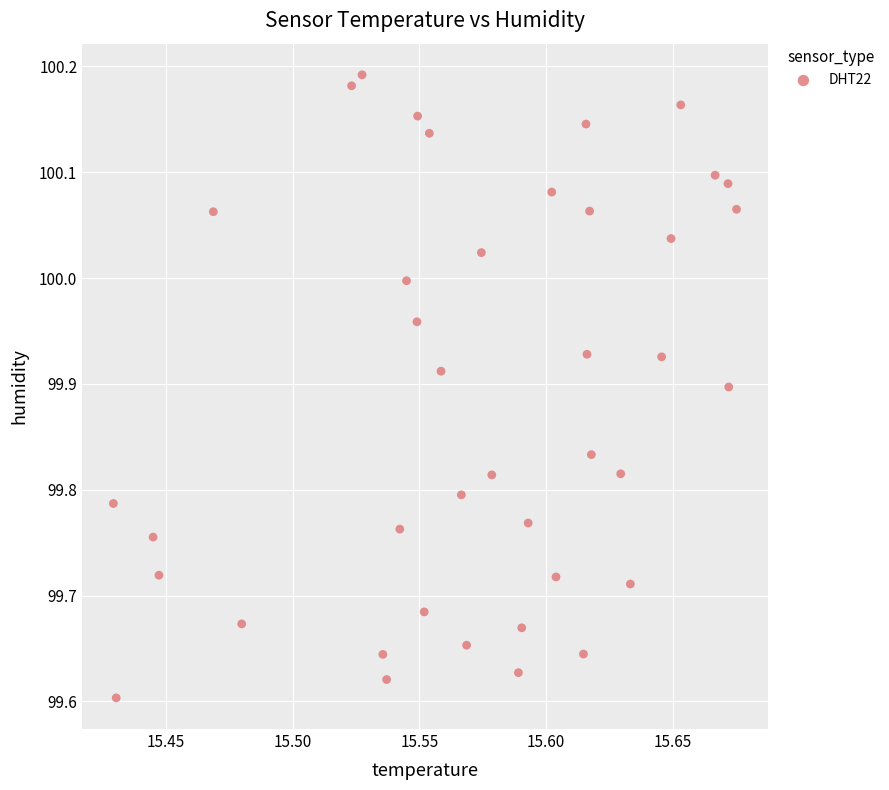

What is the range of Y values (max minus min)?

0.6